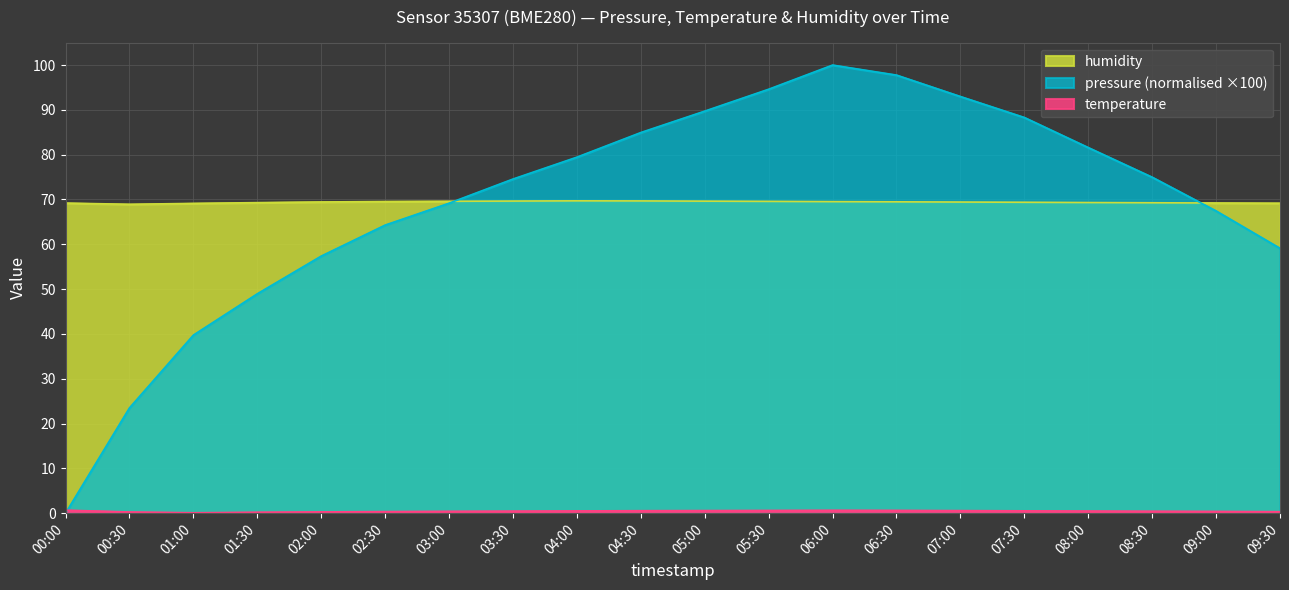

How many times do humidity and pressure cross each other?

2